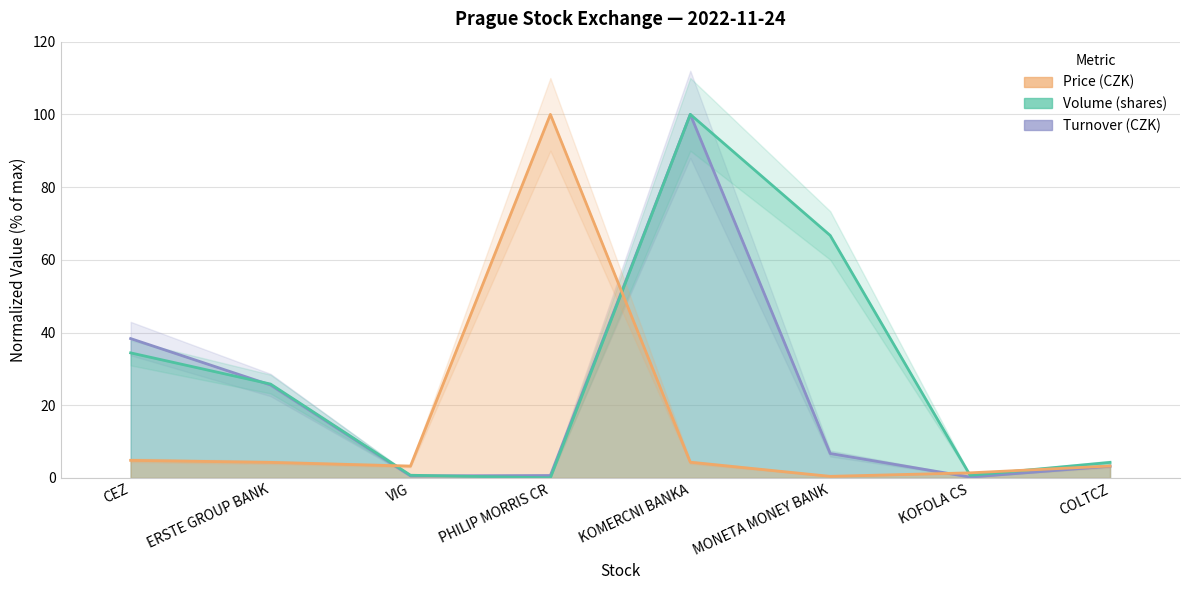

Which category has the lowest value in the Volume (shares) series?

PHILIP MORRIS CR